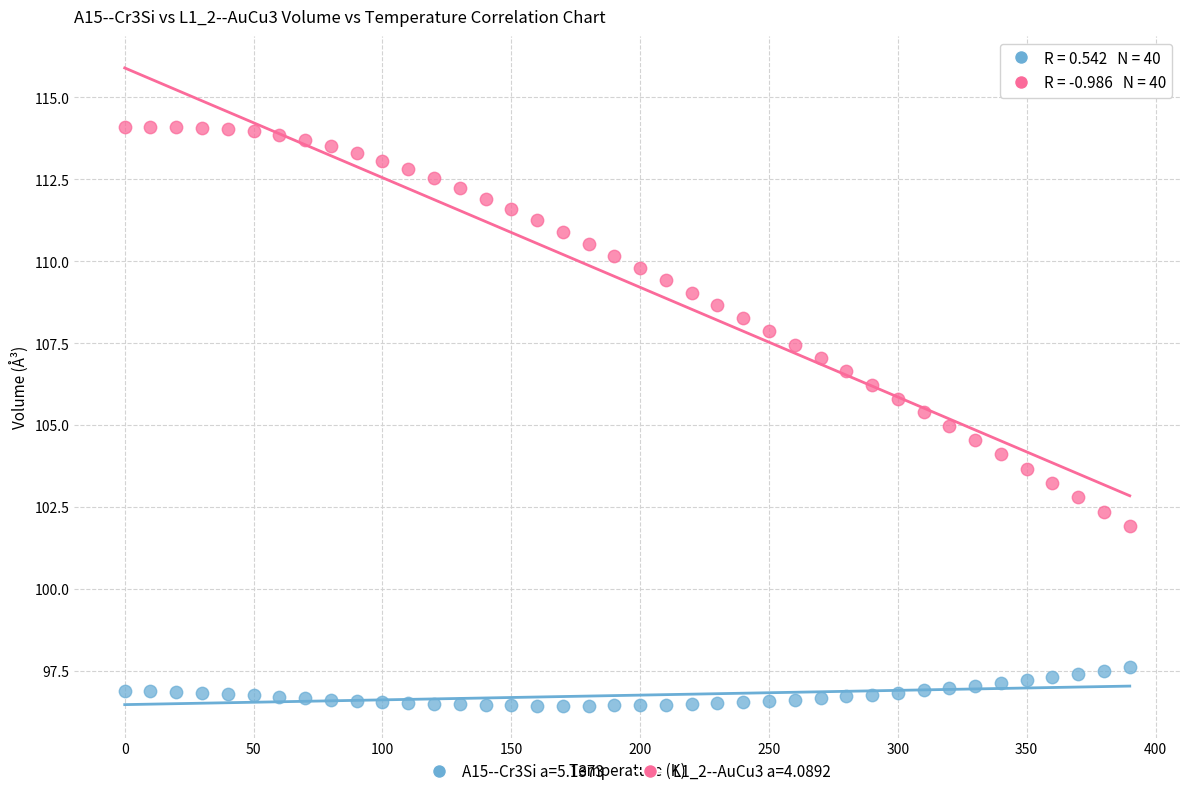

Which series reaches the maximum Y coordinate?

L1_2--AuCu3 a=4.0892